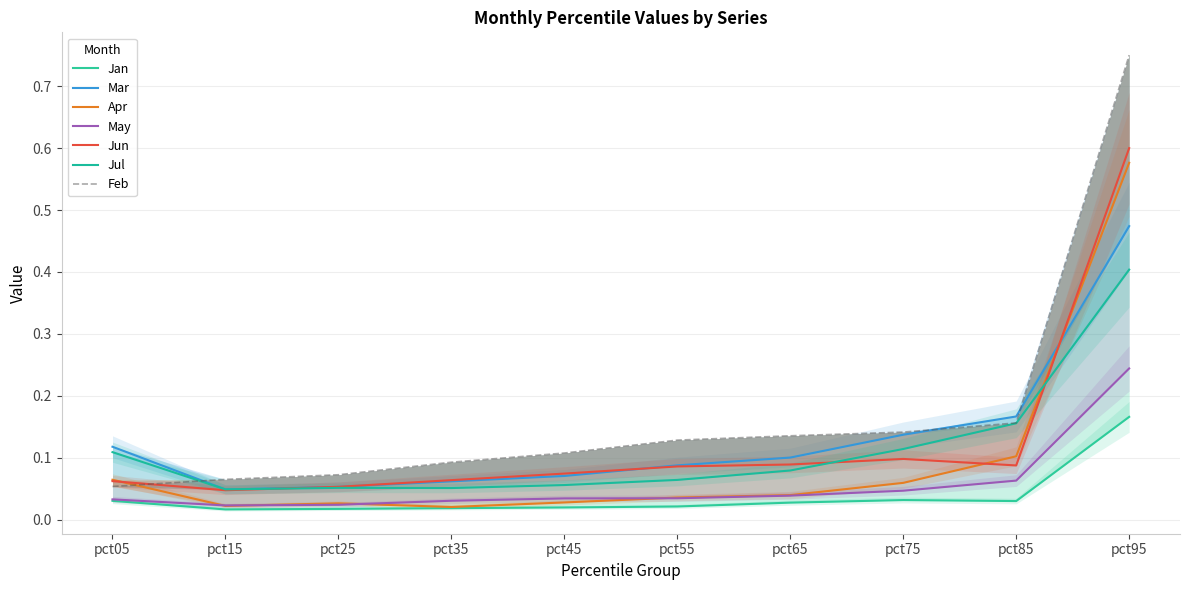

At which category is the sum across all series the highest?

pct95